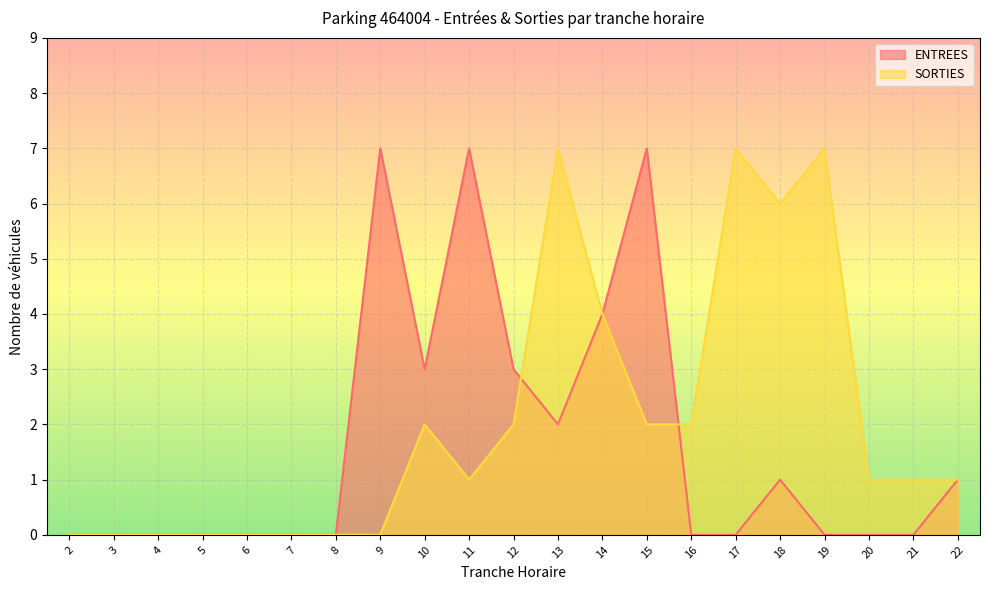

Where is the first local maximum for ENTREES?

9